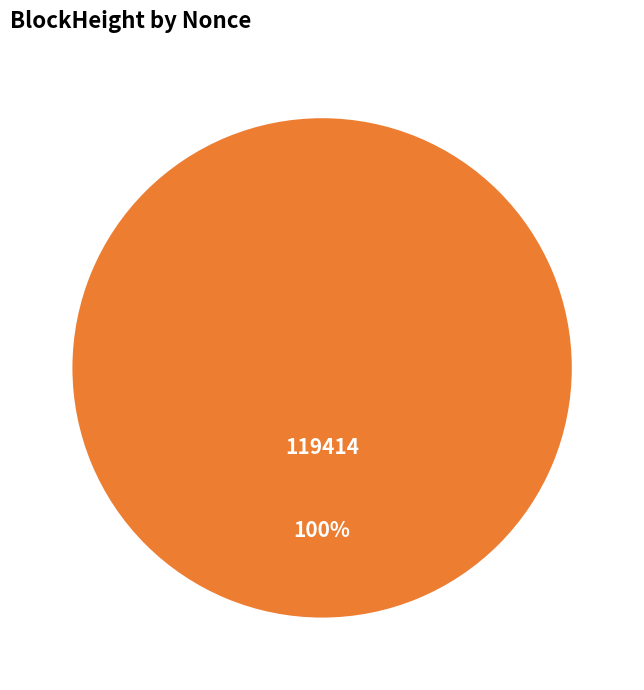

Is there any slice that represents more than half of the pie?

Yes